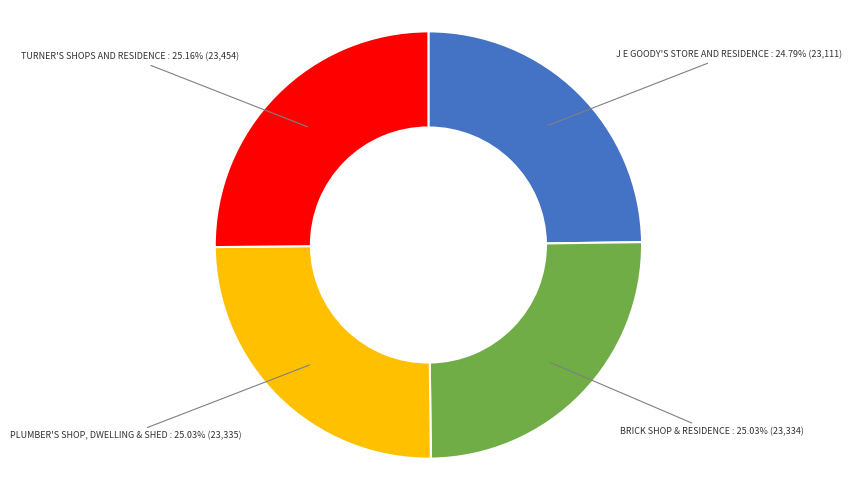

Is there any slice that represents more than half of the pie?

No